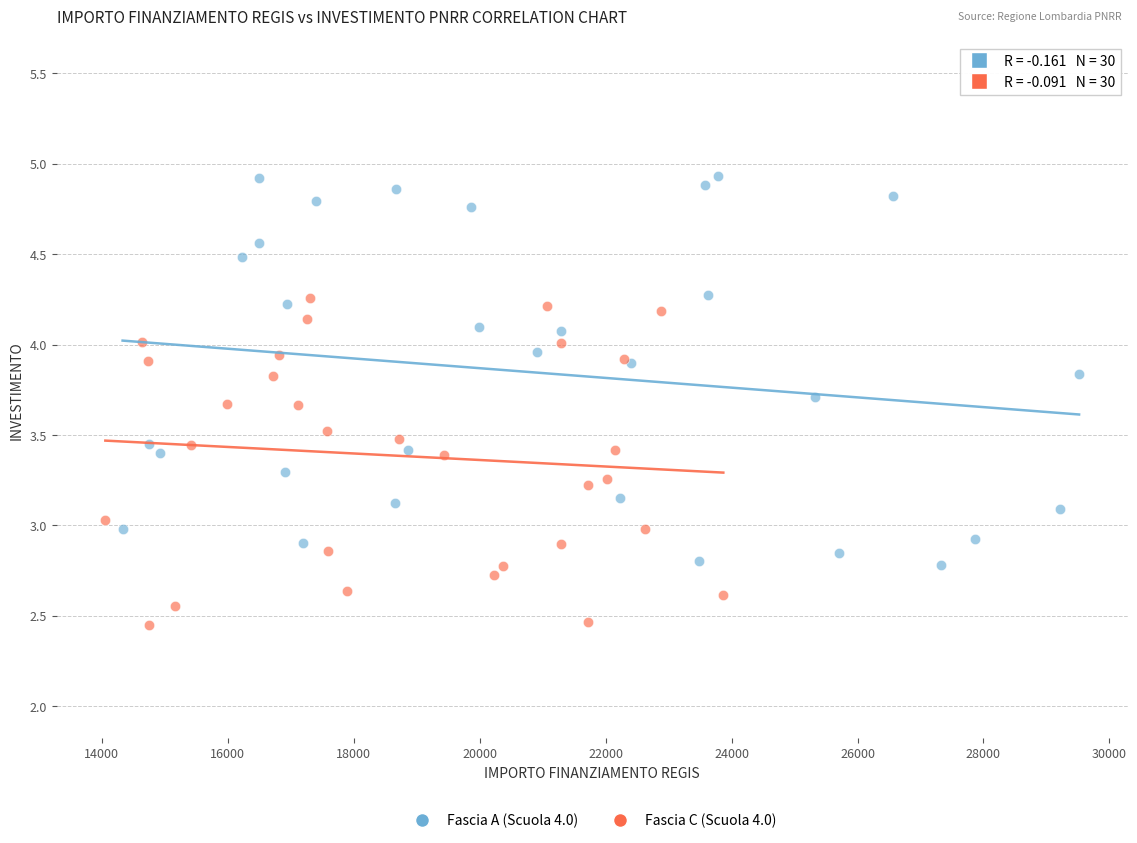

Which series contains the lowest Y value?

Fascia C (Scuola 4.0)